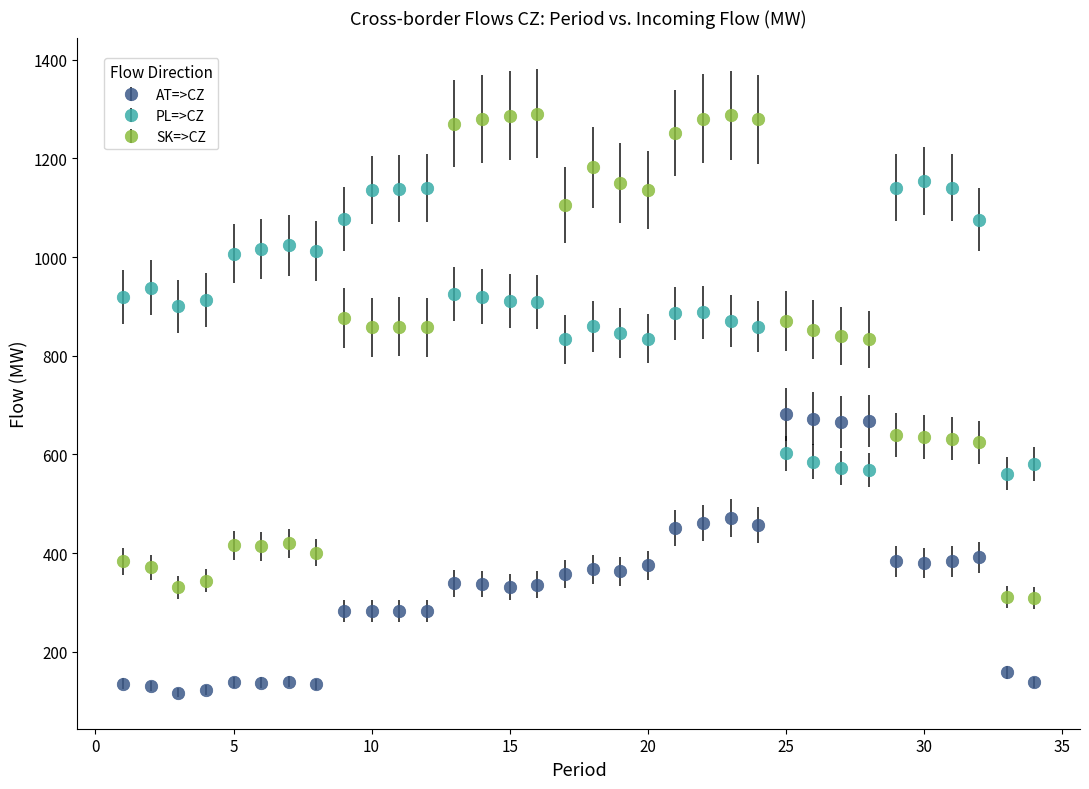

Which series has the largest range (max minus min)?

SK=>CZ